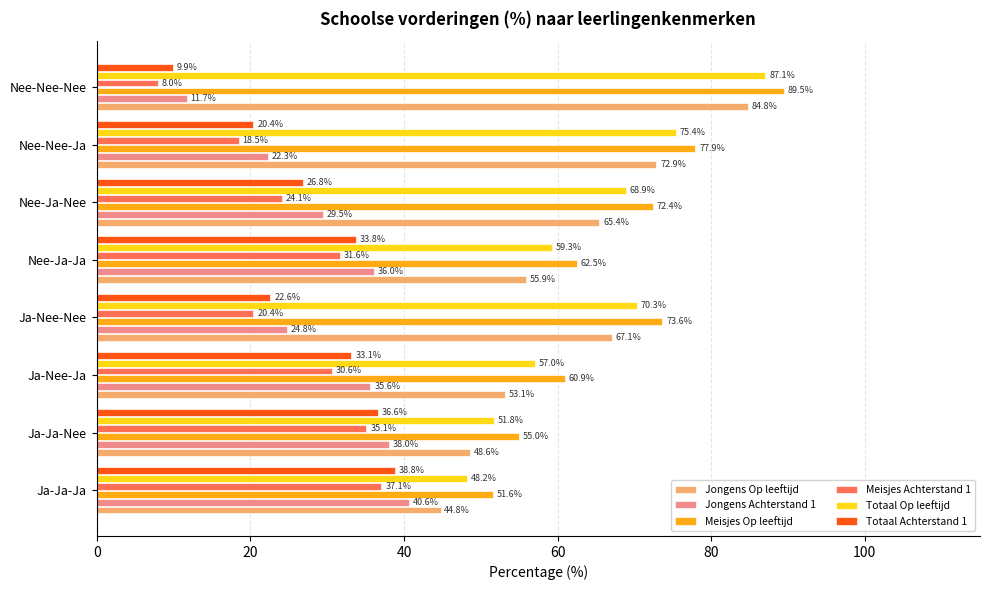

Which series changed the most between Ja-Nee-Nee and Nee-Ja-Nee?

Jongens Achterstand 1